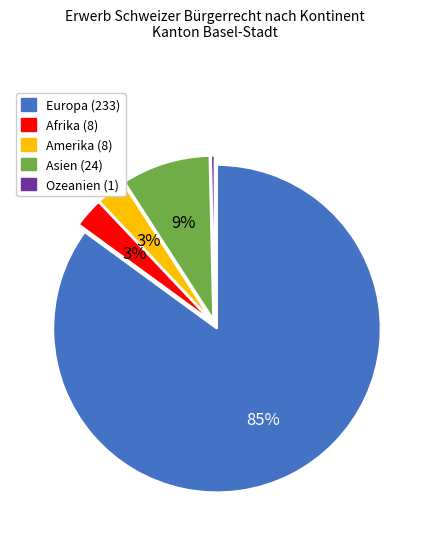

To the nearest percent, what is the difference between the largest and smallest slice percentages?

85%